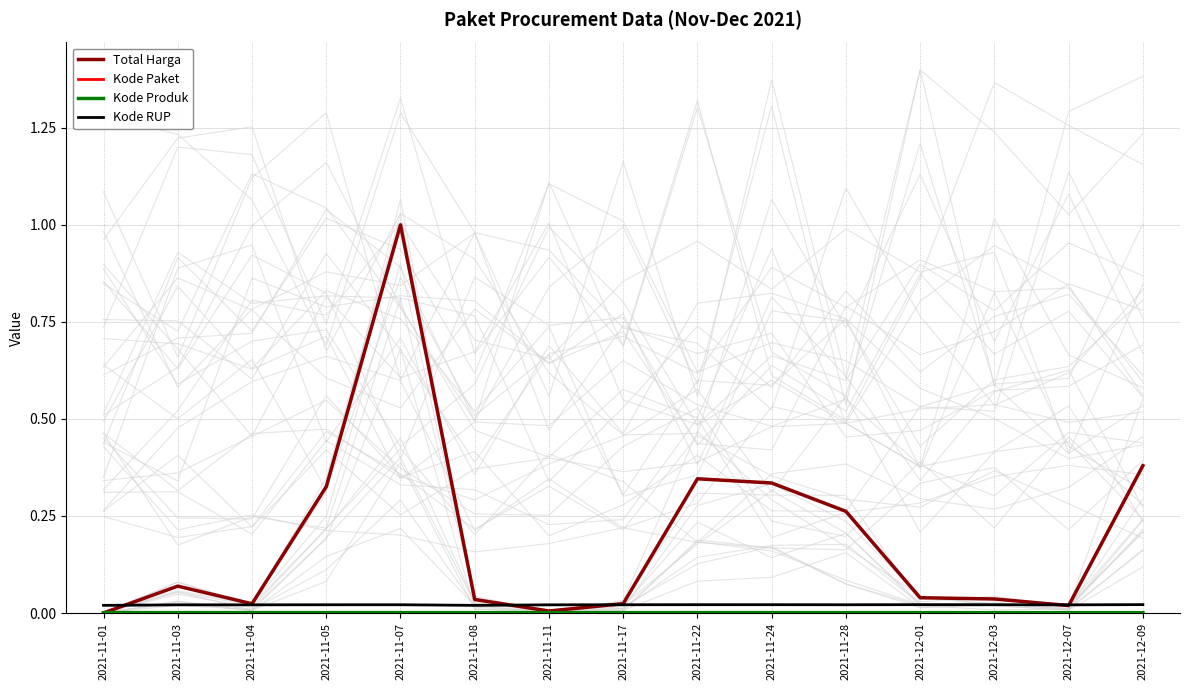

Which category has the lowest value across all series?

2021-11-01